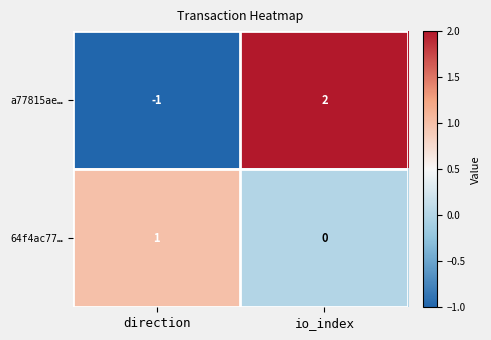

The value of 64f4ac77… at io_index is -1. True or false?

False